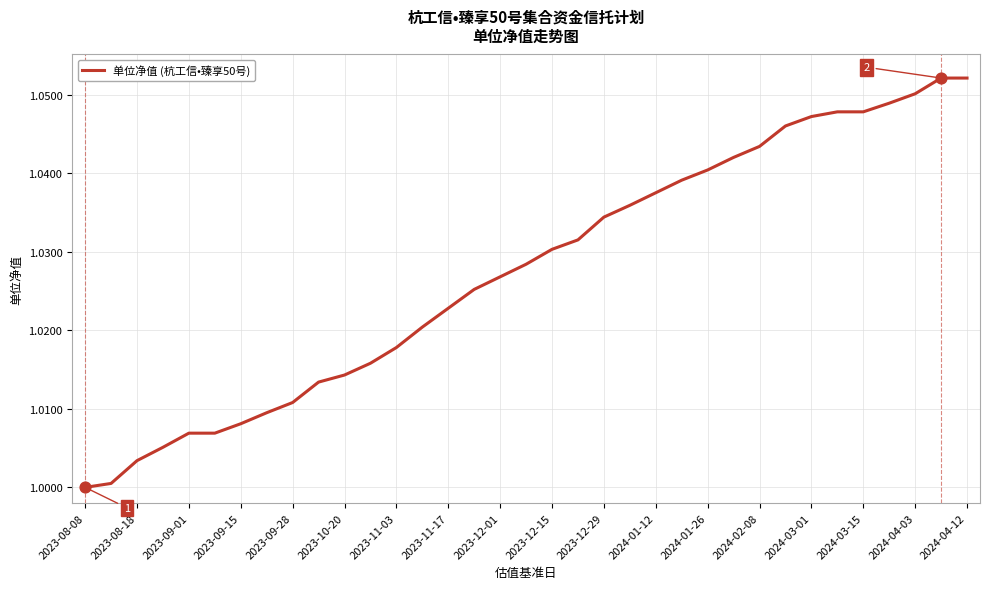

Does the chart have visible grid lines?

Yes